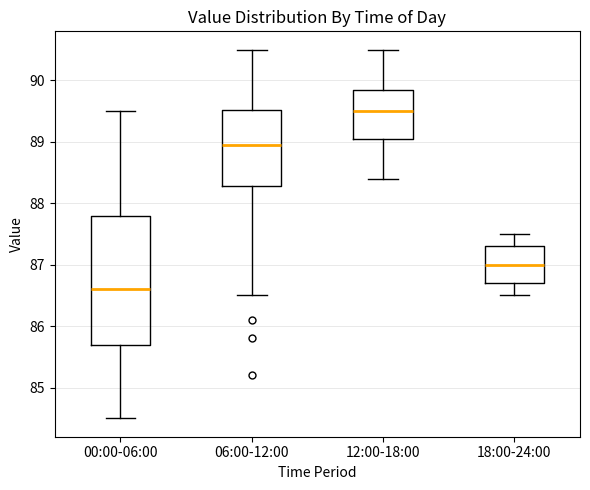

Reading left to right, transcribe this box plot: for each box, give where its median line is, the range the box spans, and where its two whiskers end, as read against the y-axis. The values are not printed on the chart, so give them approximately, as read against the axis.

00:00-06:00: median 86.6, box 85.7 to 87.8, whiskers 84.5 to 89.5
06:00-12:00: median 89.0, box 88.3 to 89.5, whiskers 86.5 to 90.5
12:00-18:00: median 89.5, box 89.1 to 89.9, whiskers 88.4 to 90.5
18:00-24:00: median 87.0, box 86.7 to 87.3, whiskers 86.5 to 87.5